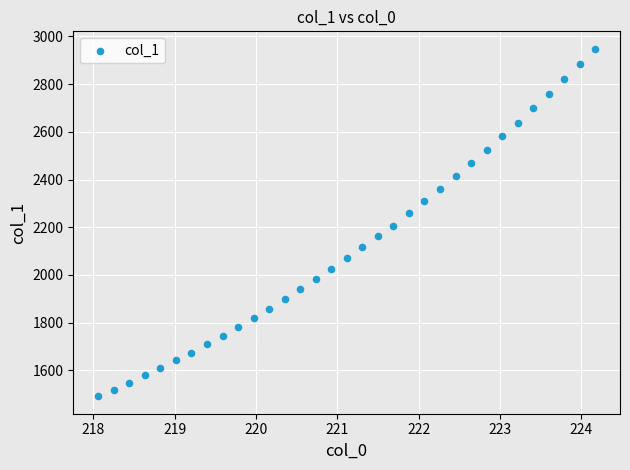

What is the range of X values (max minus min)?

6.1